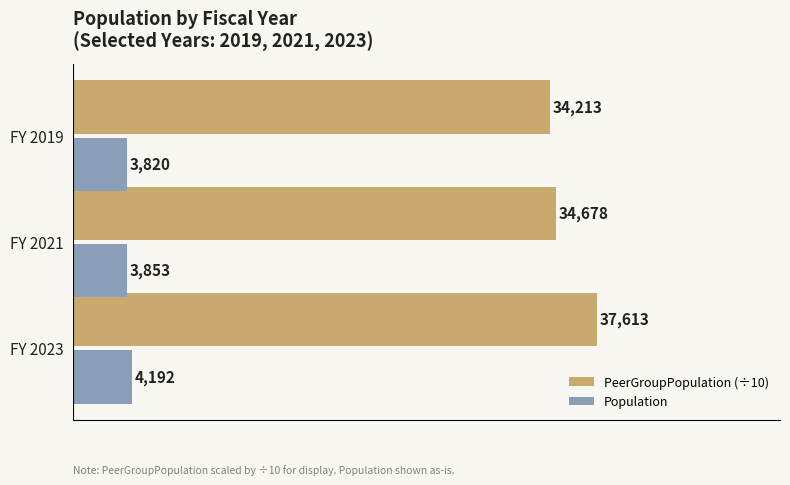

Rank the series by their average value, from highest to lowest.

PeerGroupPopulation (÷10), Population